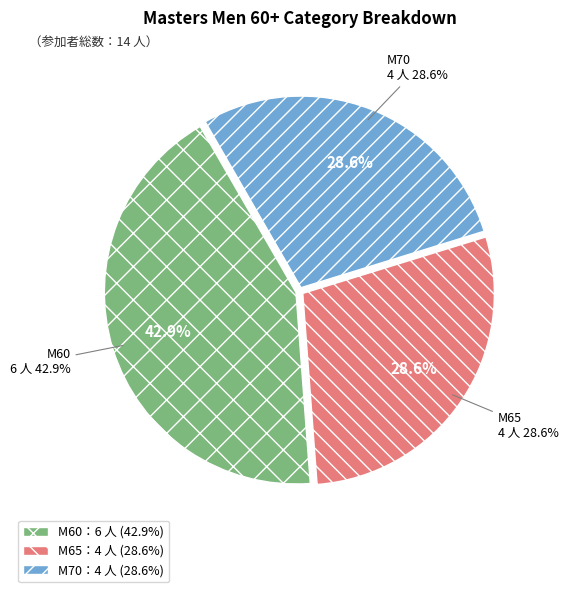

Between M60 and M70, which is larger?

M60